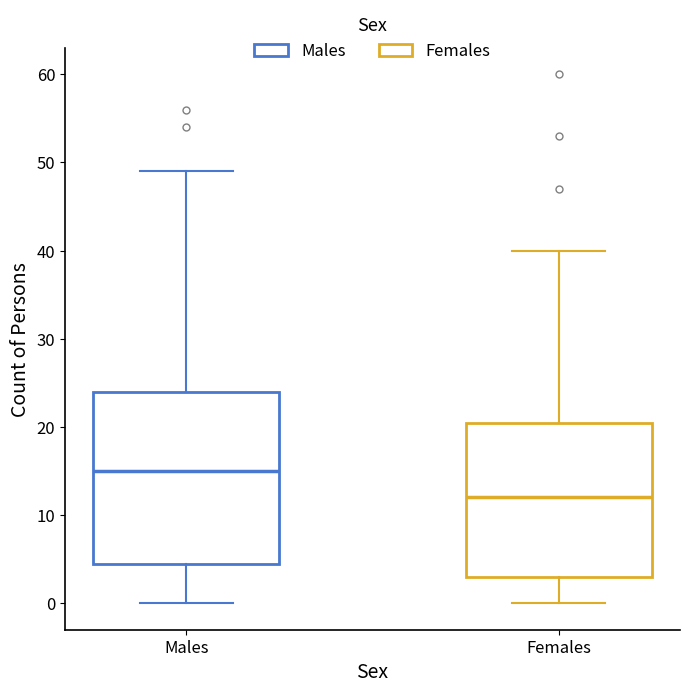

Where does the upper whisker of the box for Females end on the y-axis? The values are not printed on the chart, so give them approximately, as read against the axis.

40